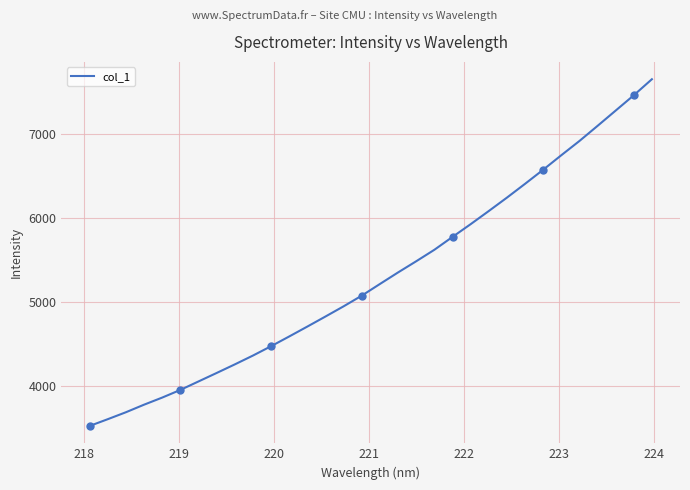

What is the maximum value for col_1?

7658.8